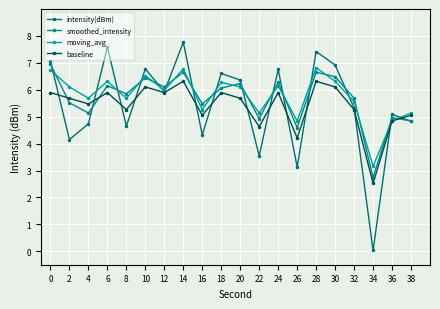

True or false: smoothed_intensity has more than 0 points higher than both neighbors.

True